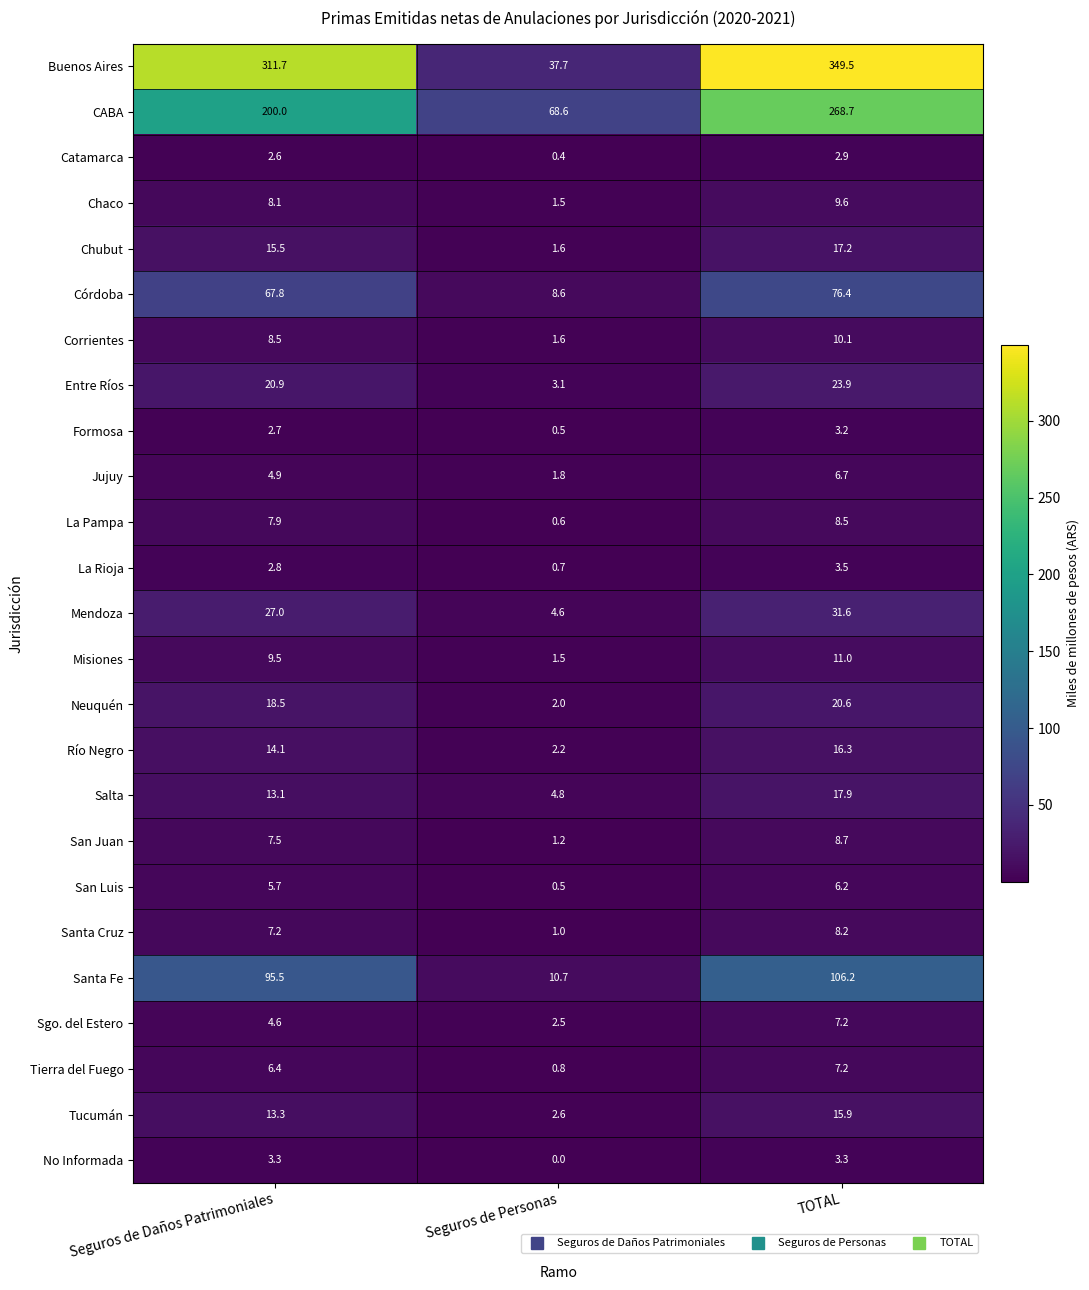

What is the total value across all series at Seguros de Daños Patrimoniales?

879.1